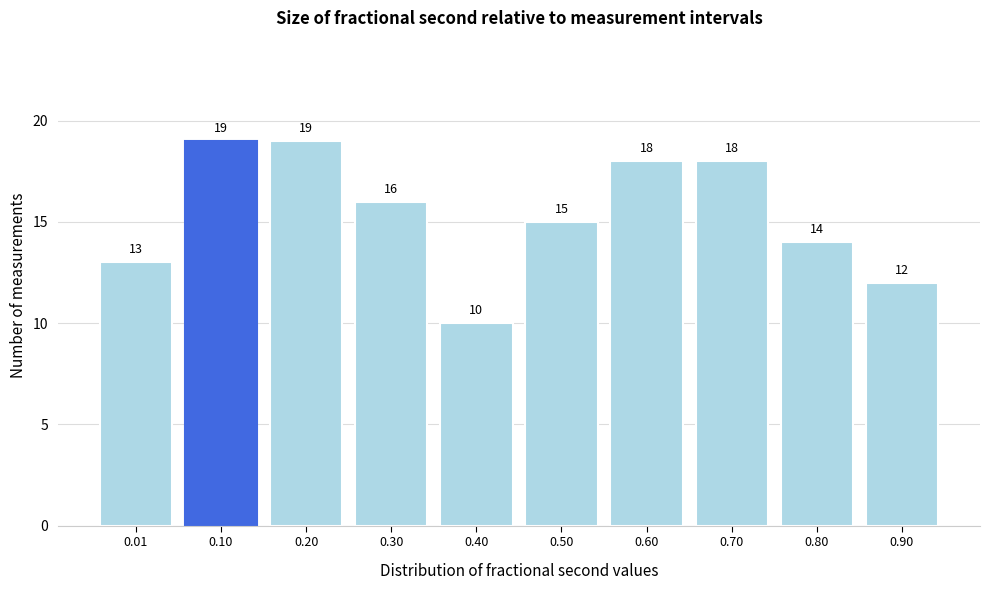

Reading left to right, list all the values displayed in this chart.

13	19	19	16	10	15	18	18	14	12